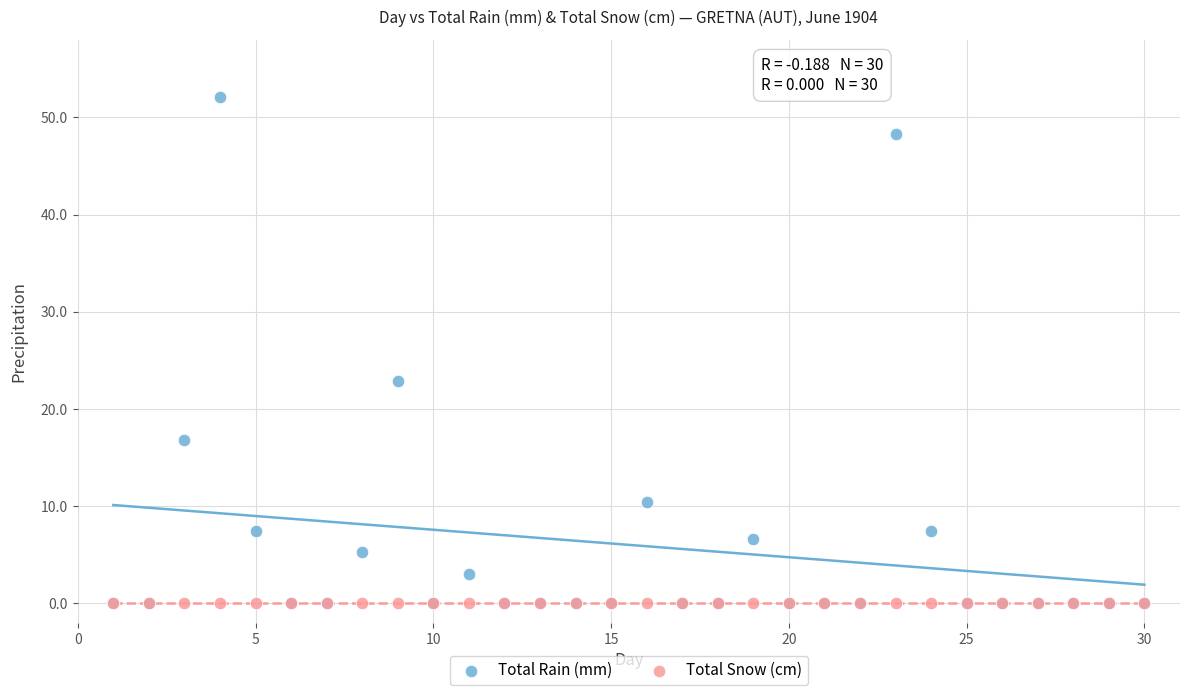

Across all series, what Y value is closest to 26?

22.9